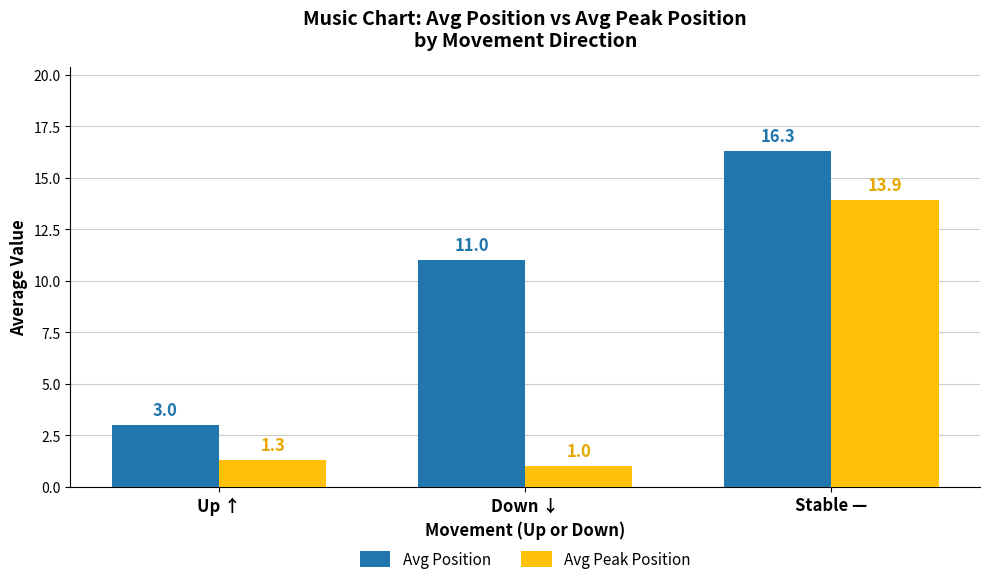

What is the spread (max minus min) of values at Down ↓?

10.0